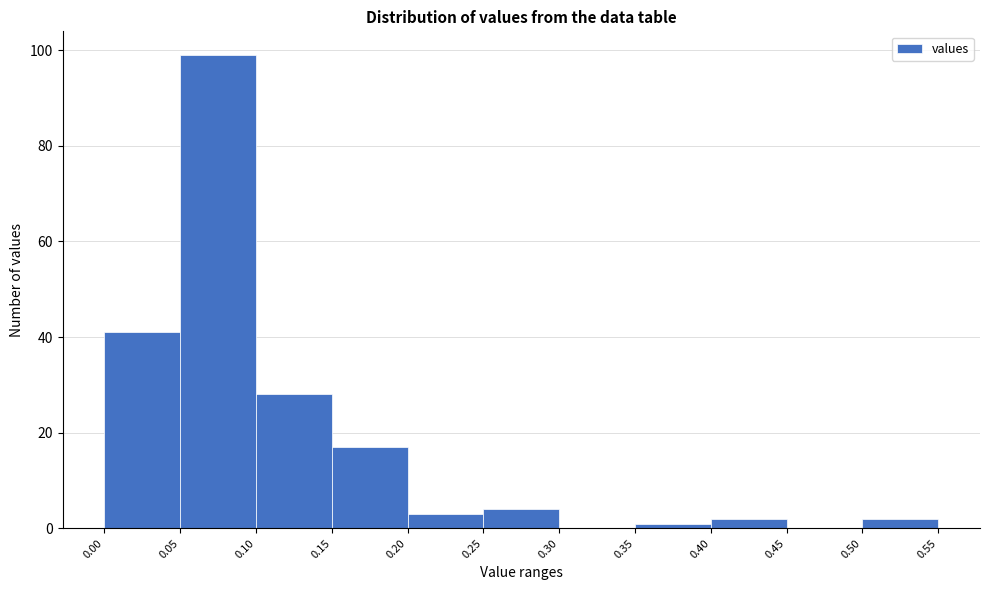

Reading left to right, transcribe this chart: for each bar, give the range it covers on the x-axis and its height. The values are not printed on the chart, so give them approximately, as read against the axis.

0.00 to 0.05: 42
0.05 to 0.10: 100
0.10 to 0.15: 28
0.15 to 0.20: 18
0.20 to 0.25: 4
0.25 to 0.30: 4
0.30 to 0.35: 0
0.35 to 0.40: under 2
0.40 to 0.45: 2
0.45 to 0.50: 0
0.50 to 0.55: 2